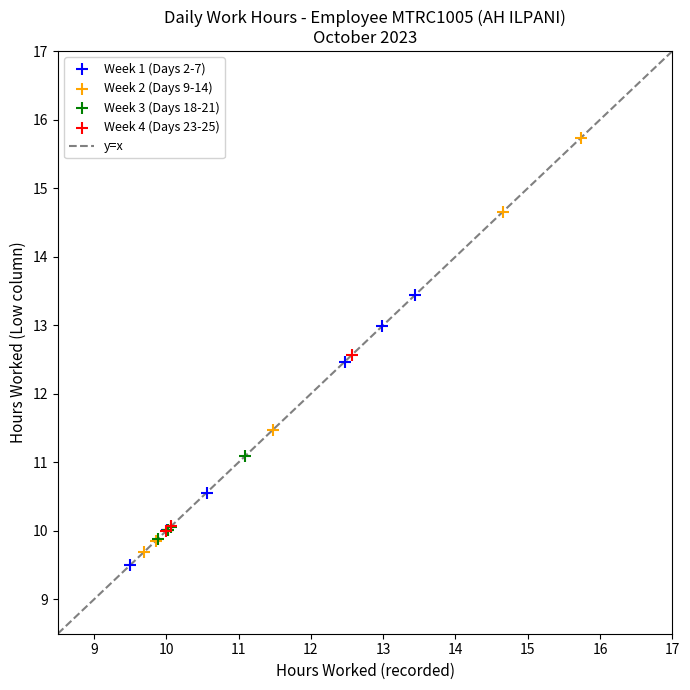

Which series has the largest Y range (max minus min)?

Week 2 (Days 9-14)